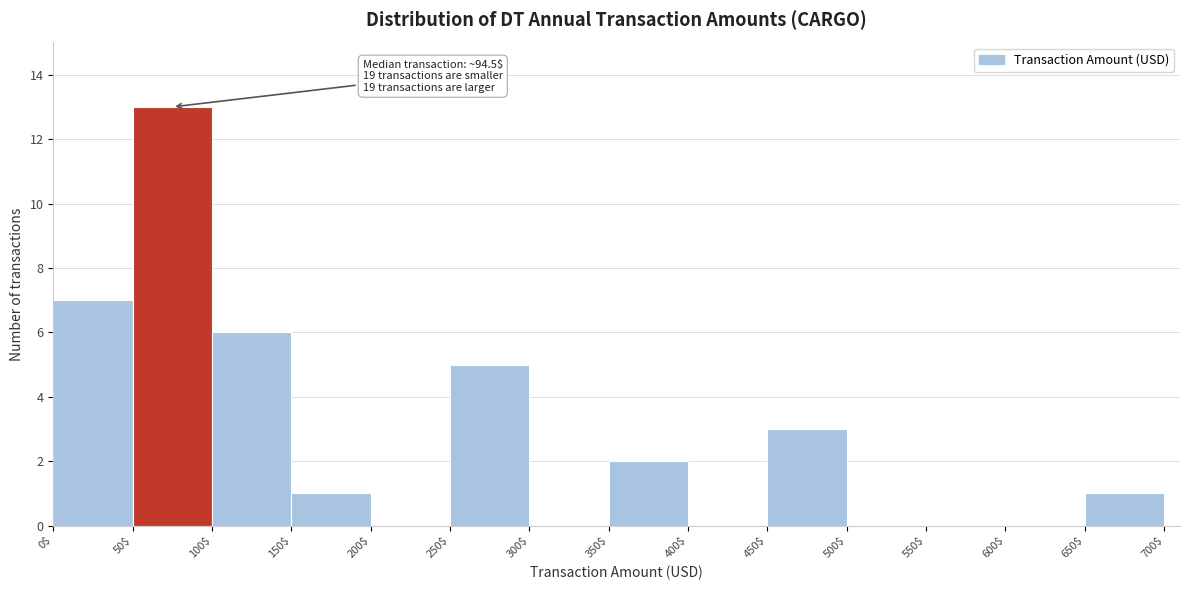

Over which range of the x-axis is the bar tallest?

50$ to 100$